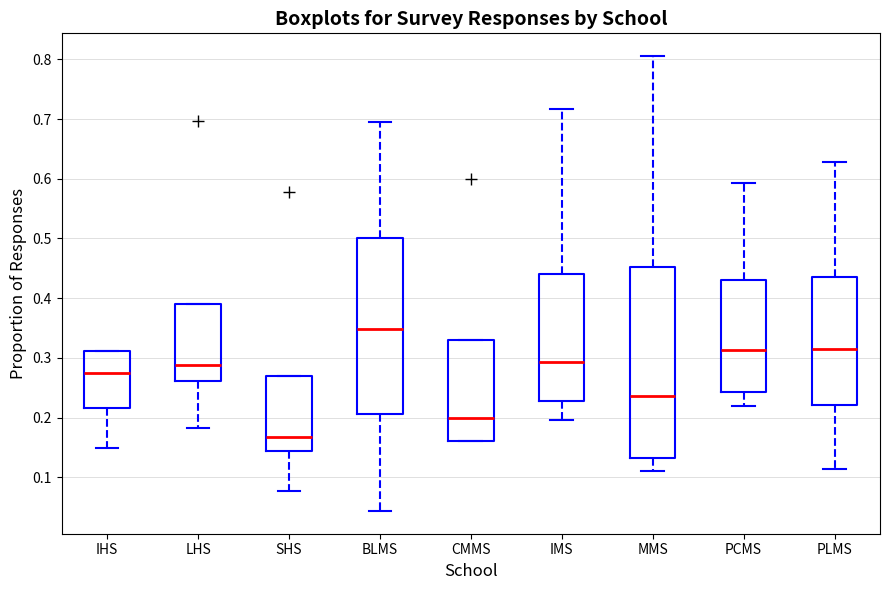

Reading left to right, read every box against the y-axis: the position of its median line, the range the box covers, and the ends of its whiskers. The values are not printed on the chart, so give them approximately, as read against the axis.

IHS: median 0.27, box 0.22 to 0.31, whiskers 0.15 to 0.31
LHS: median 0.29, box 0.26 to 0.39, whiskers 0.18 to 0.39
SHS: median 0.17, box 0.14 to 0.27, whiskers 0.08 to 0.27
BLMS: median 0.35, box 0.21 to 0.50, whiskers 0.04 to 0.70
CMMS: median 0.20, box 0.16 to 0.33, whiskers 0.16 to 0.33
IMS: median 0.29, box 0.23 to 0.44, whiskers 0.20 to 0.72
MMS: median 0.24, box 0.13 to 0.45, whiskers 0.11 to 0.81
PCMS: median 0.31, box 0.24 to 0.43, whiskers 0.22 to 0.59
PLMS: median 0.31, box 0.22 to 0.44, whiskers 0.11 to 0.63